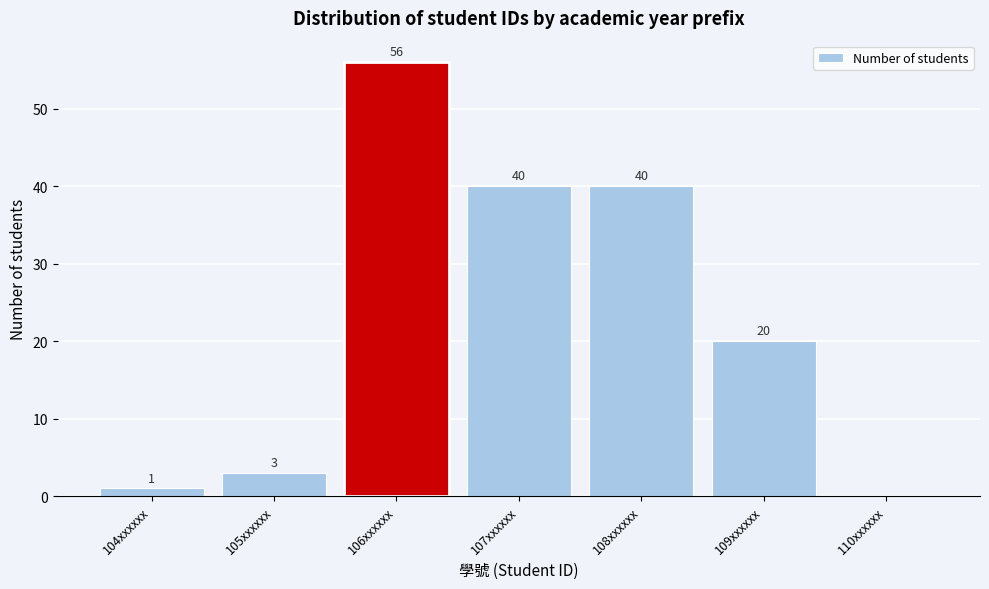

Reading left to right, transcribe all the data shown in this chart.

104xxxxxx=1	105xxxxxx=3	106xxxxxx=56	107xxxxxx=40	108xxxxxx=40	109xxxxxx=20	110xxxxxx=0